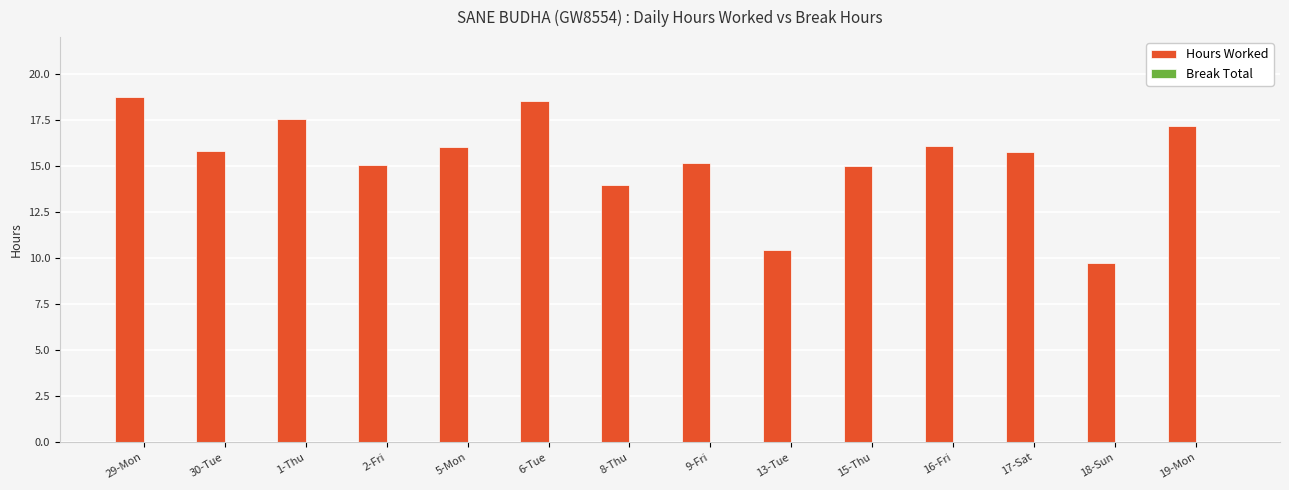

Between 1-Thu and 2-Fri, which is larger?

1-Thu